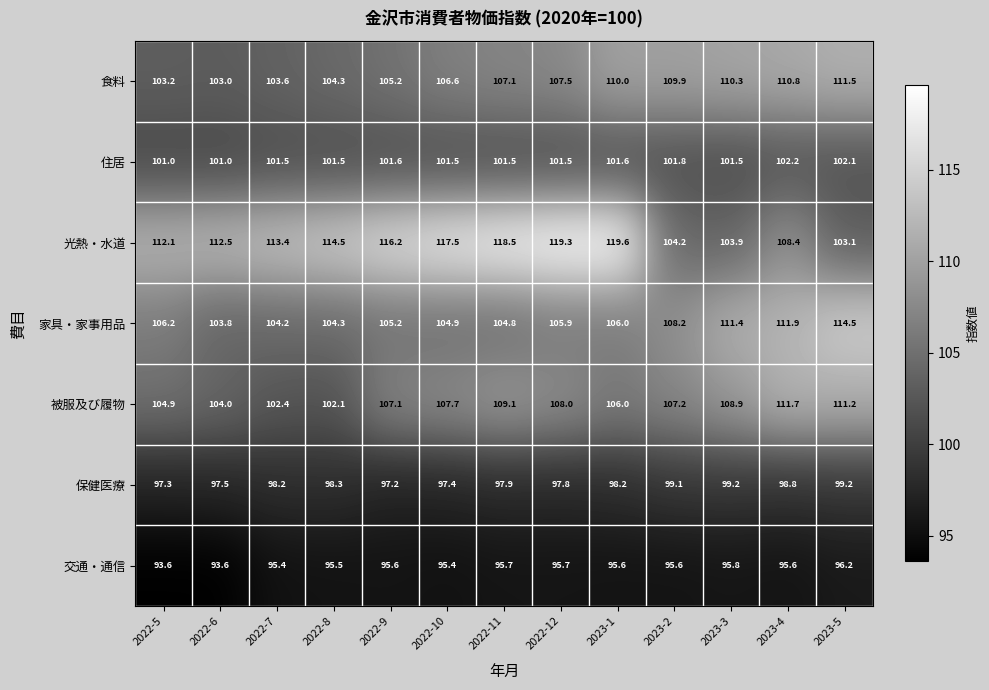

True or false: 住居 has a value of 101.5 at 2022-8.

True